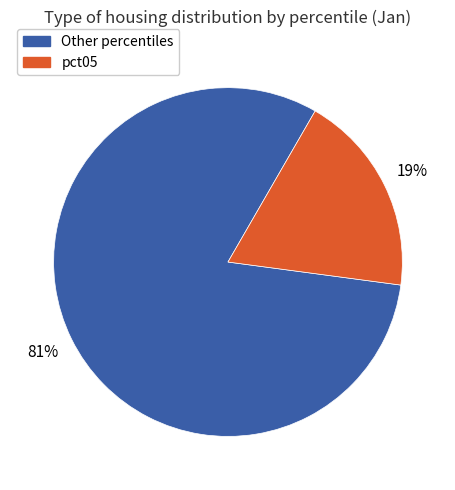

Is there a majority slice in this chart?

Yes